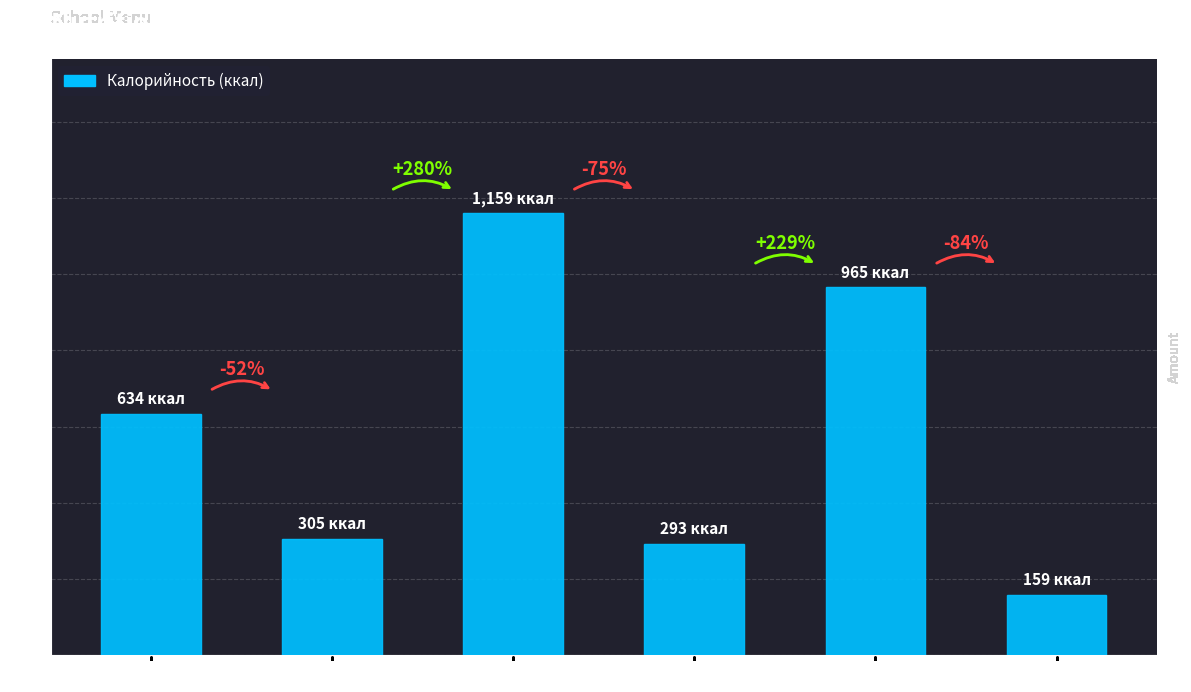

Are the bars horizontal?

No